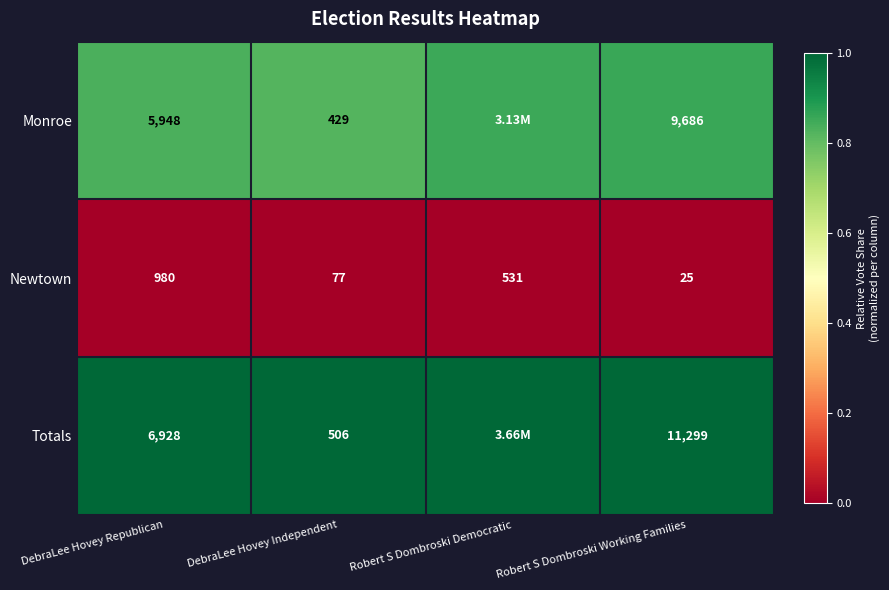

At how many categories does at least one series exceed 0?

4